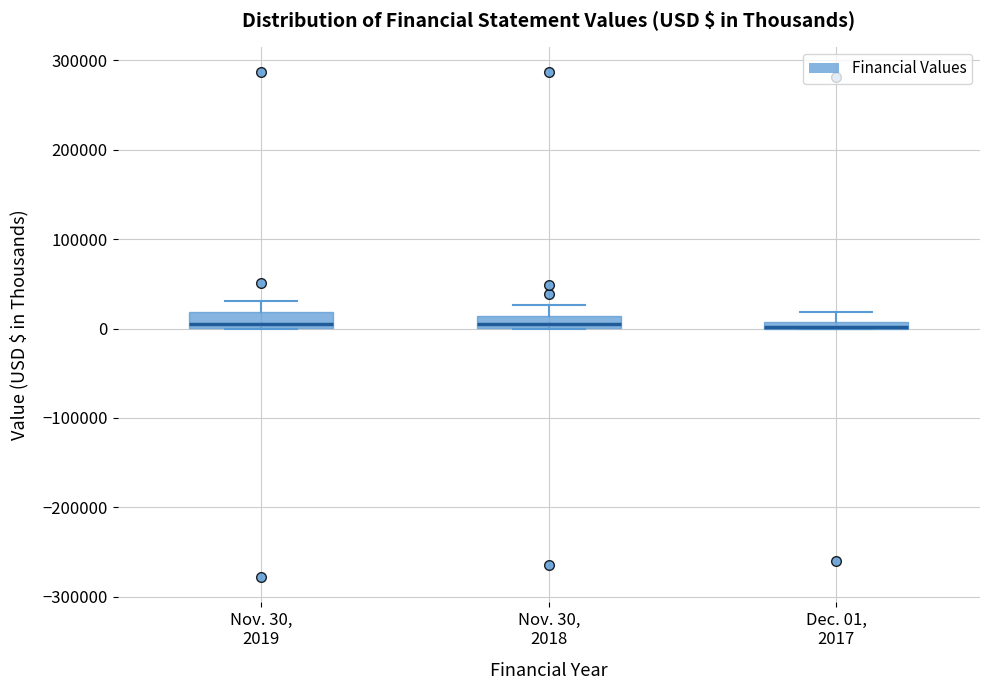

Where is the lower edge of the box for Nov. 30, 2018 on the y-axis? The values are not printed on the chart, so give them approximately, as read against the axis.

0